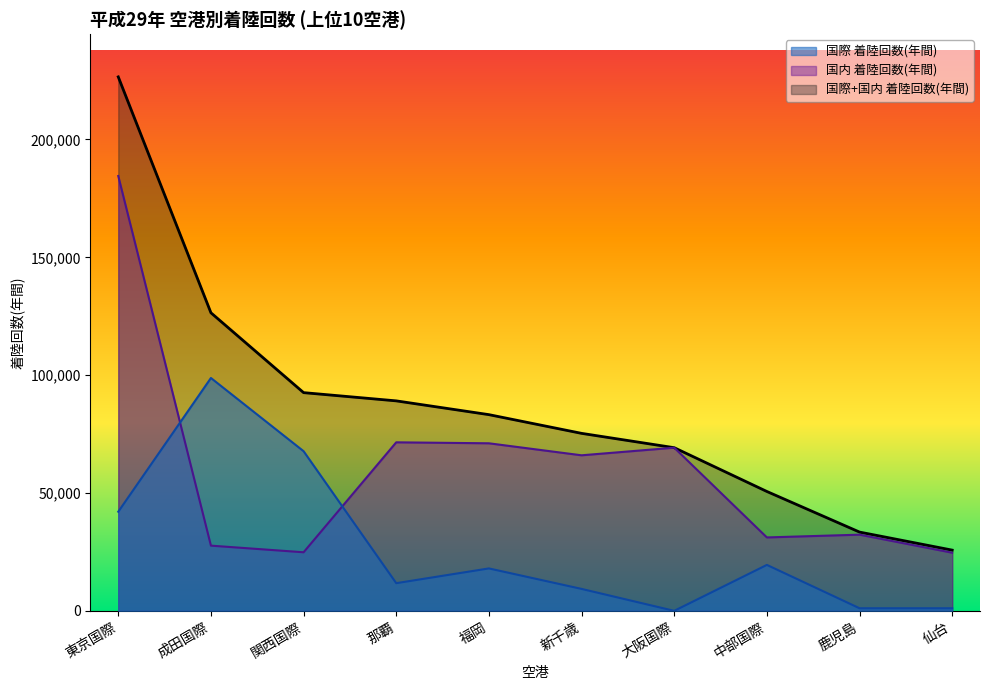

What is the approximate value of 国際+国内 着陸回数(年間) at 鹿児島?

33421